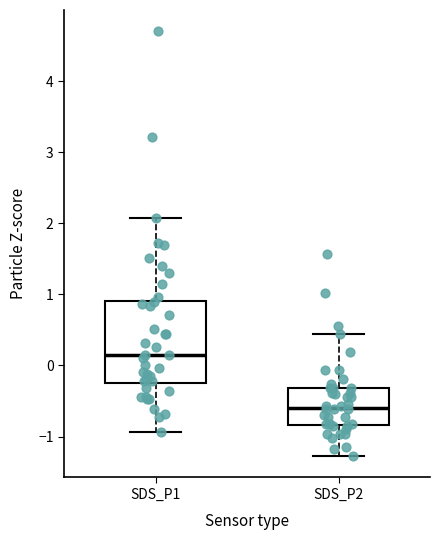

Which box's median line is the lowest?

SDS_P2